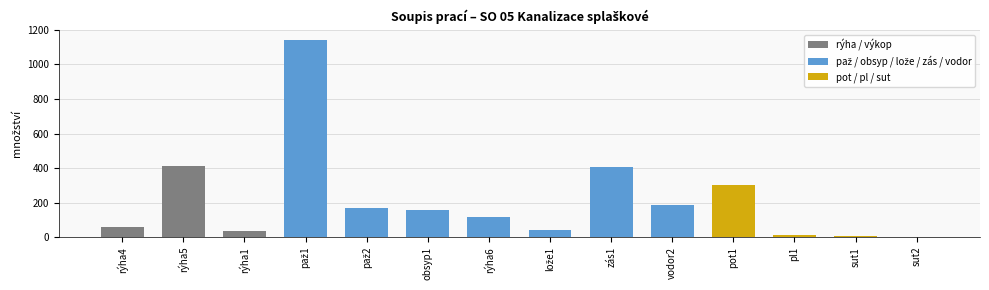

What is the sum of all values?

3049.3